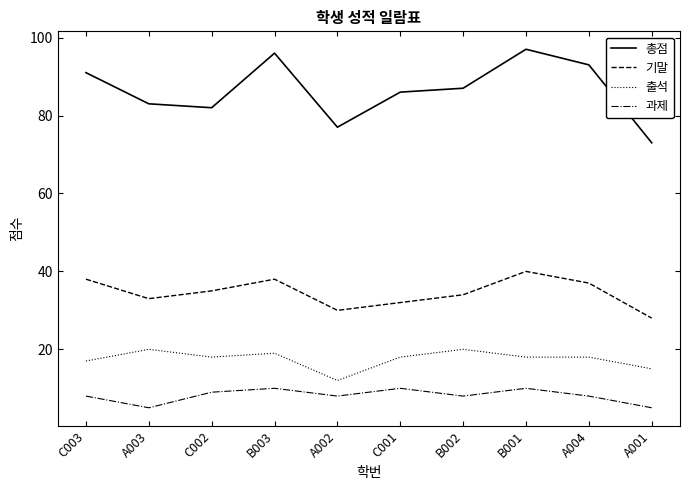

What is the difference between the highest and lowest values at B001?

87